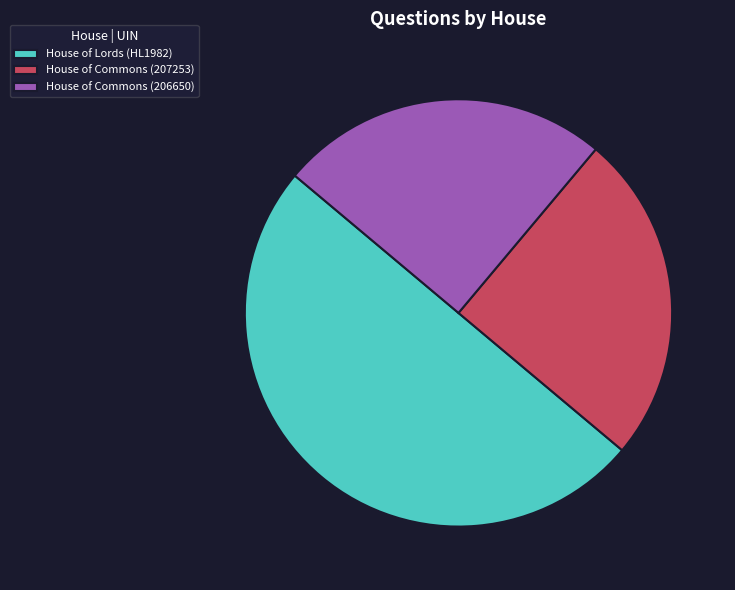

What is the largest slice in the pie chart?

House of Lords (HL1982)